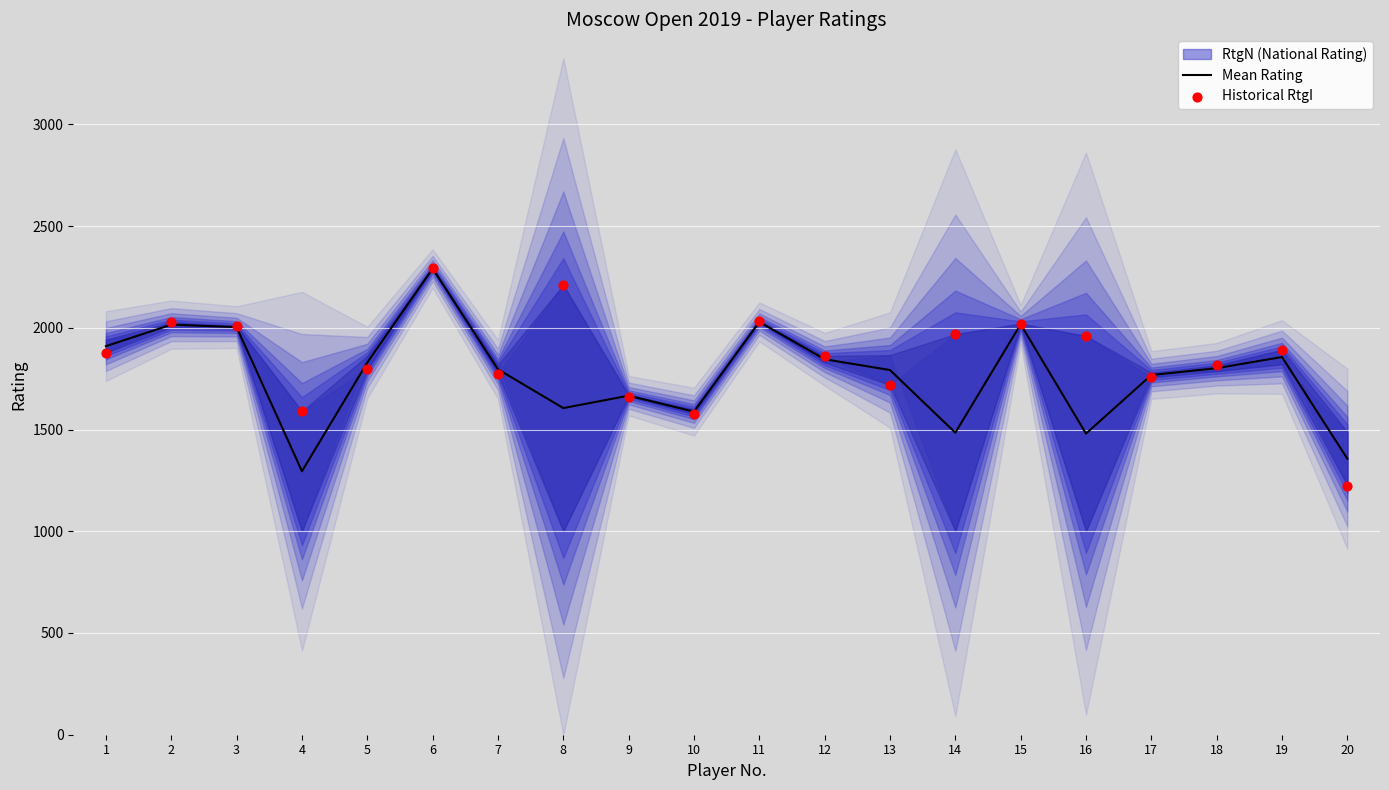

What is the total value across all series at 13?

3511.5